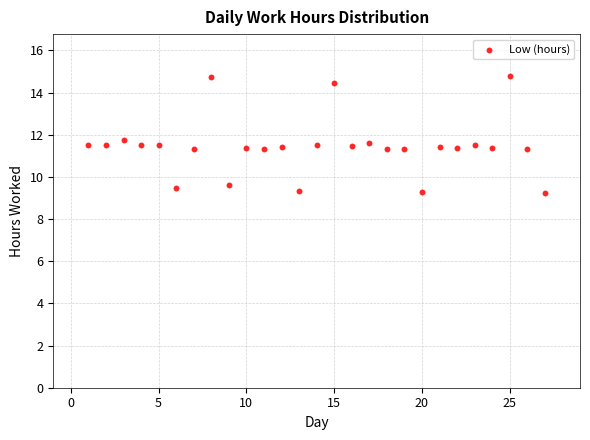

What is the range of X values (max minus min)?

26.0